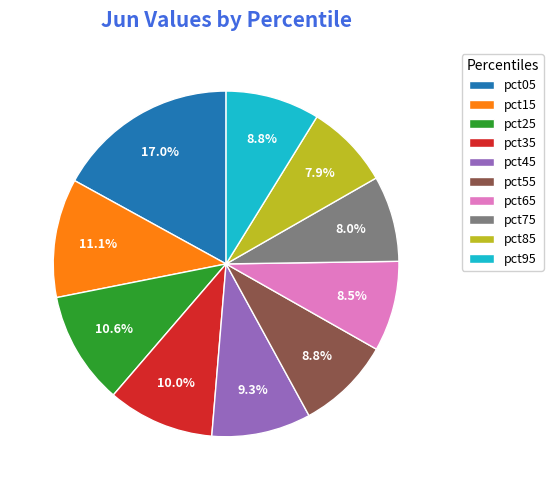

How many segments does this pie chart have?

10